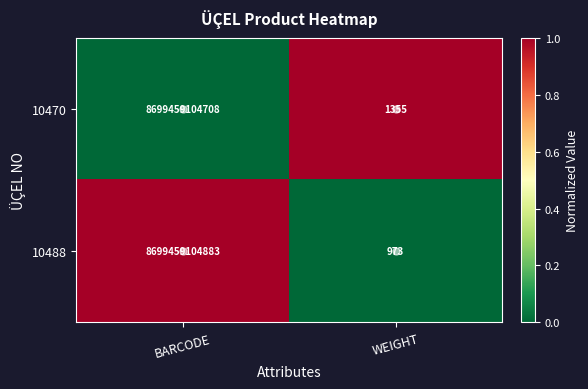

Rank the series at BARCODE from lowest to highest value.

10470, 10488